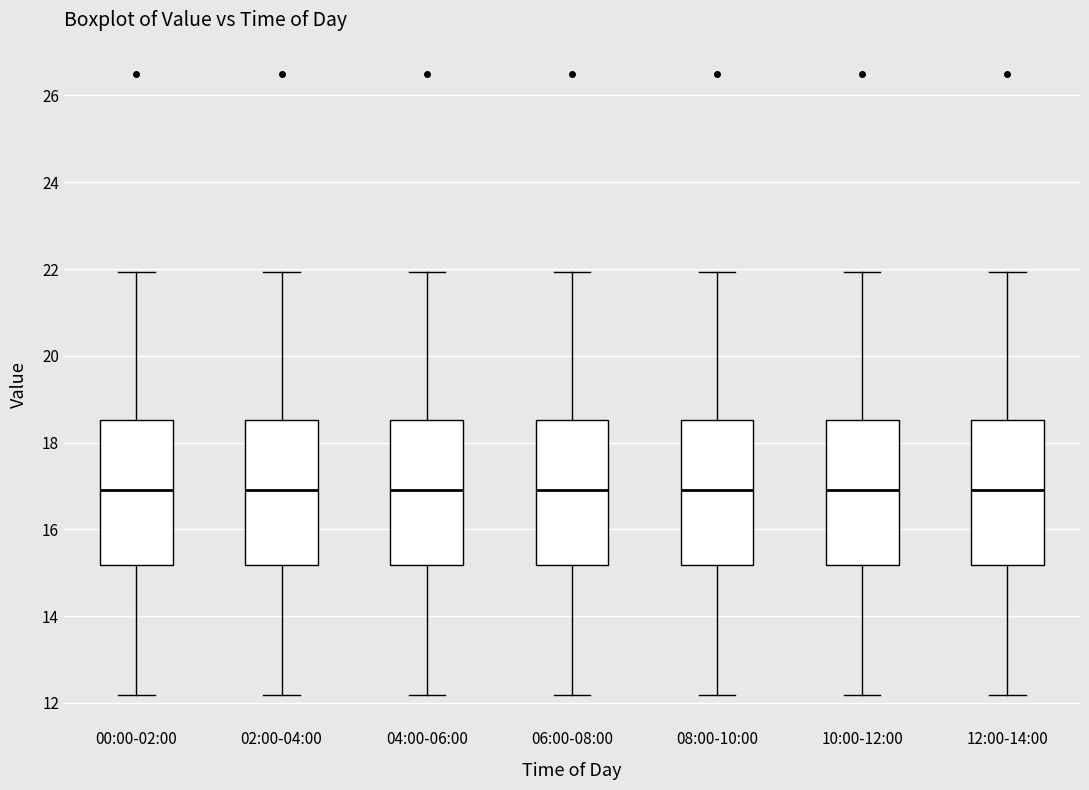

Where is the upper edge of the box for 00:00-02:00 on the y-axis? The values are not printed on the chart, so give them approximately, as read against the axis.

18.6